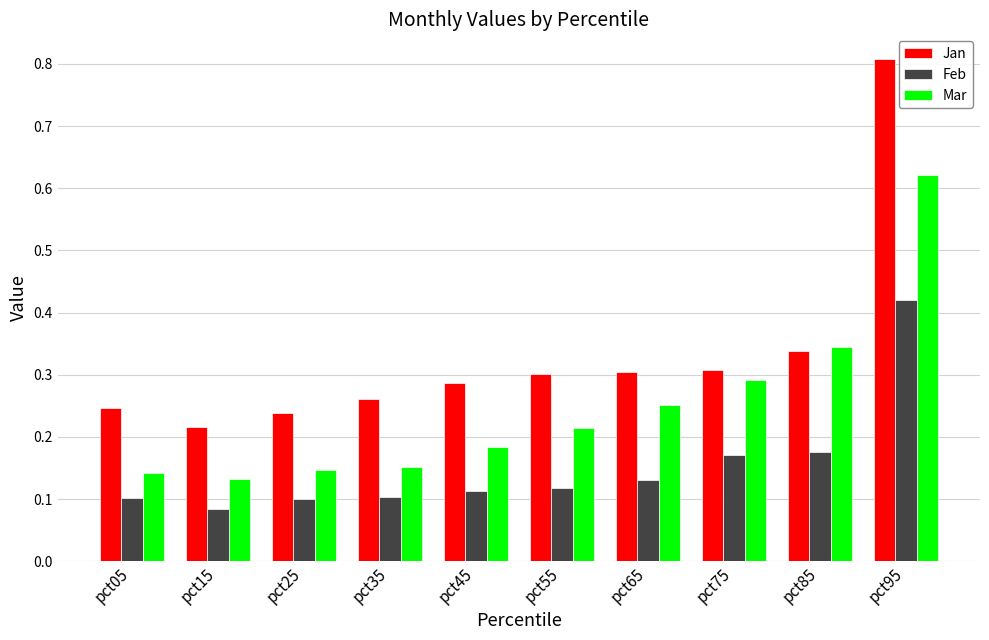

Is the value of Feb at pct55 greater than the value of Jan at pct25?

No